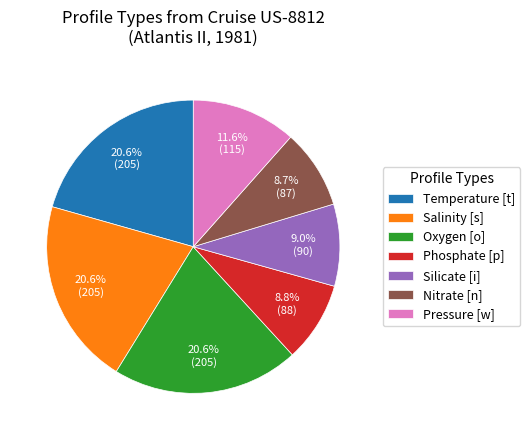

Is it true that Silicate [i] is 23% of the pie?

False